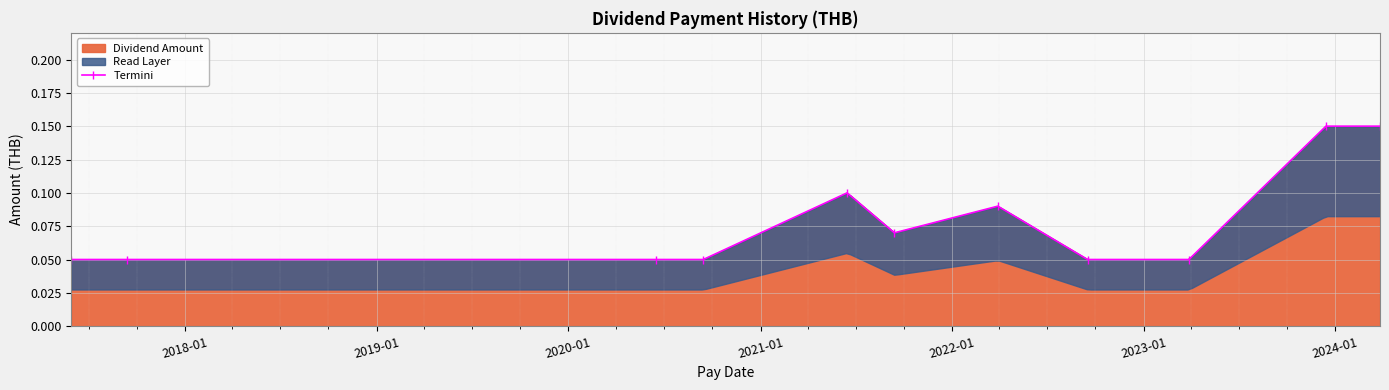

How many Termini values are between 0 and 1?

11